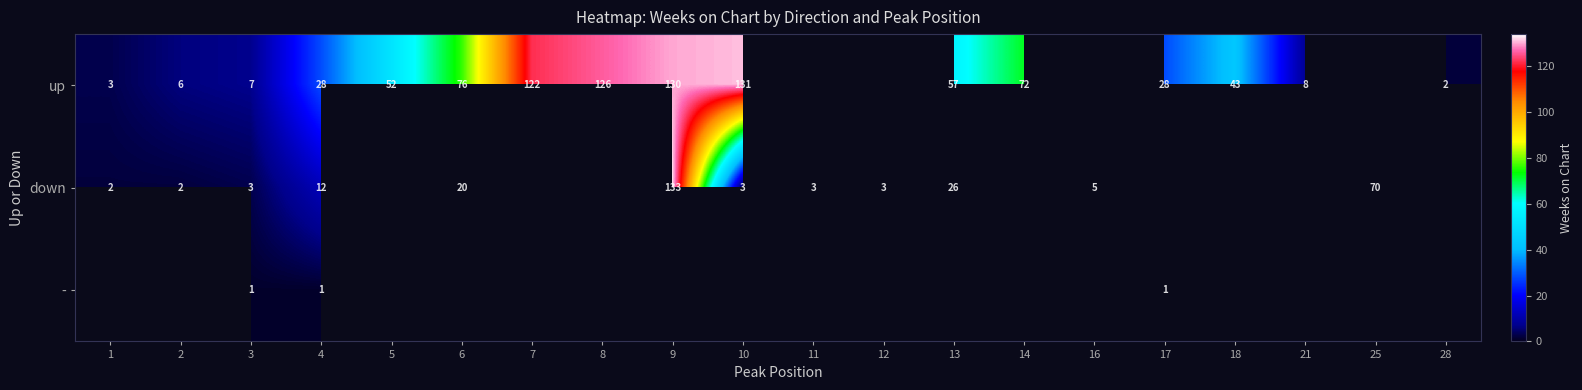

Is the value of down at 10 greater than the value of up at 10?

No